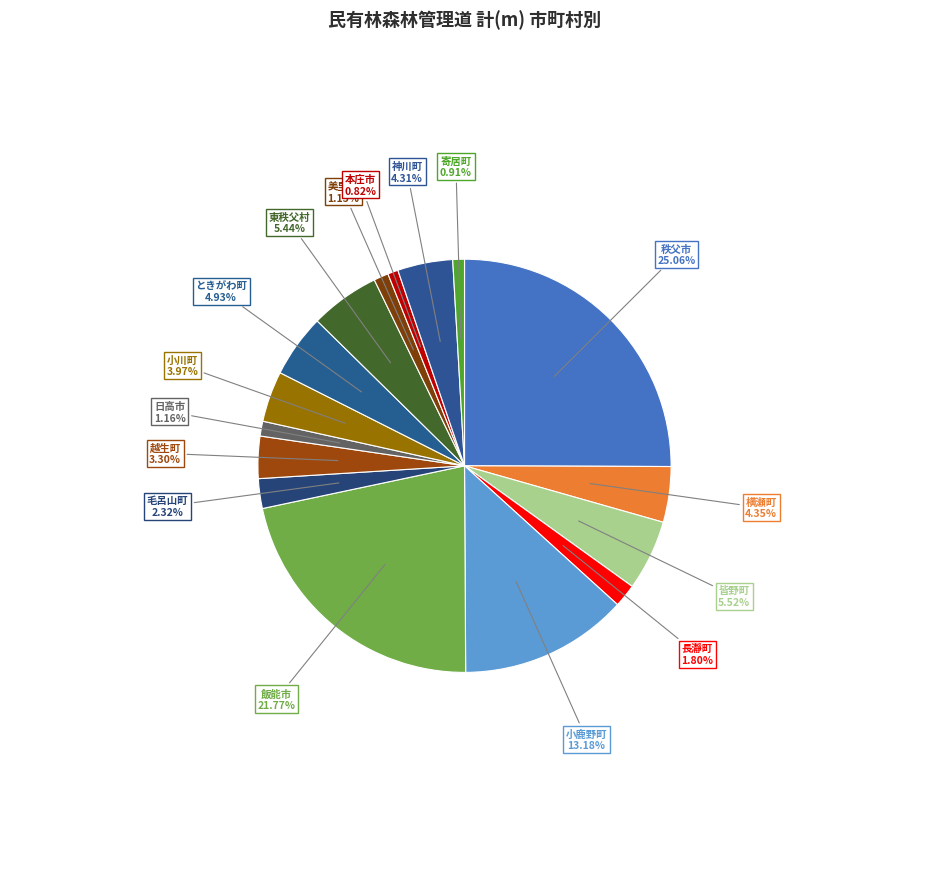

Count the number of slices in the pie.

16